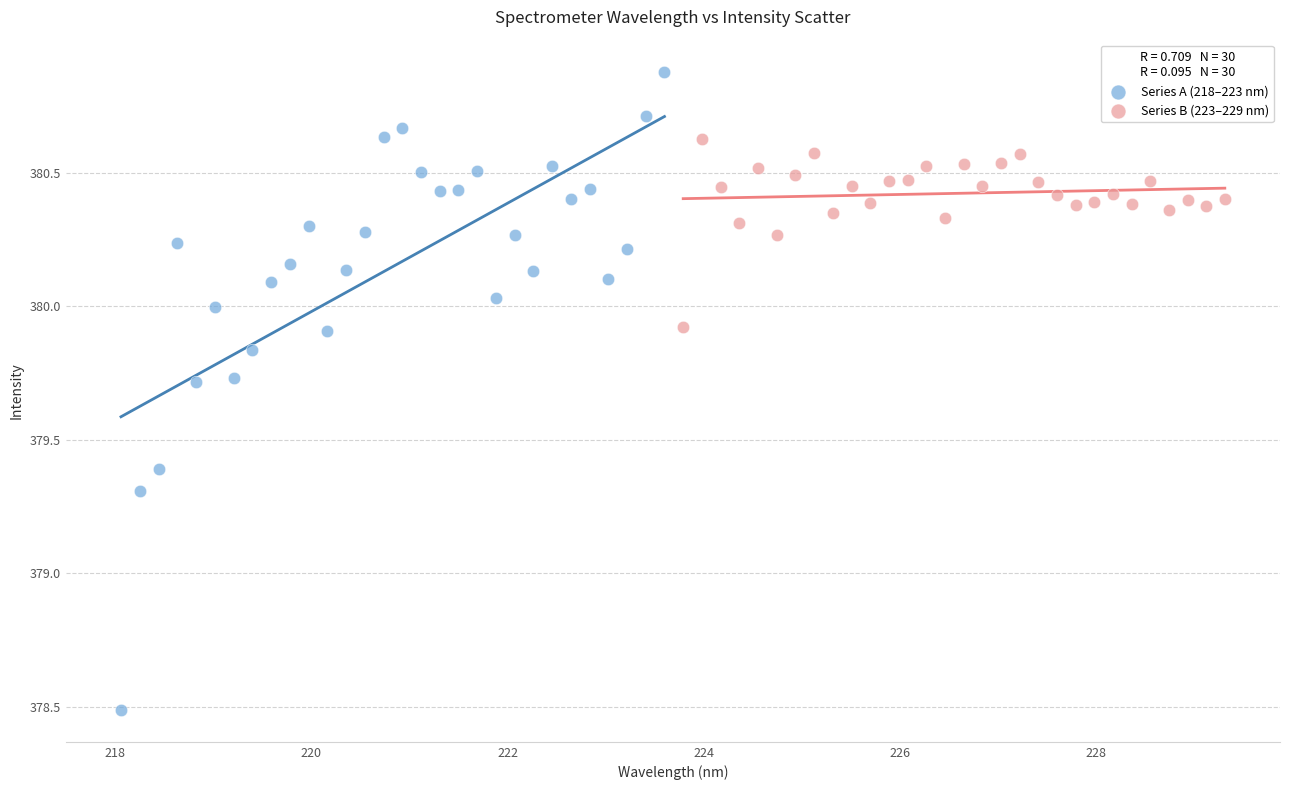

Which series contains the lowest Y value?

Series A (218–223 nm)